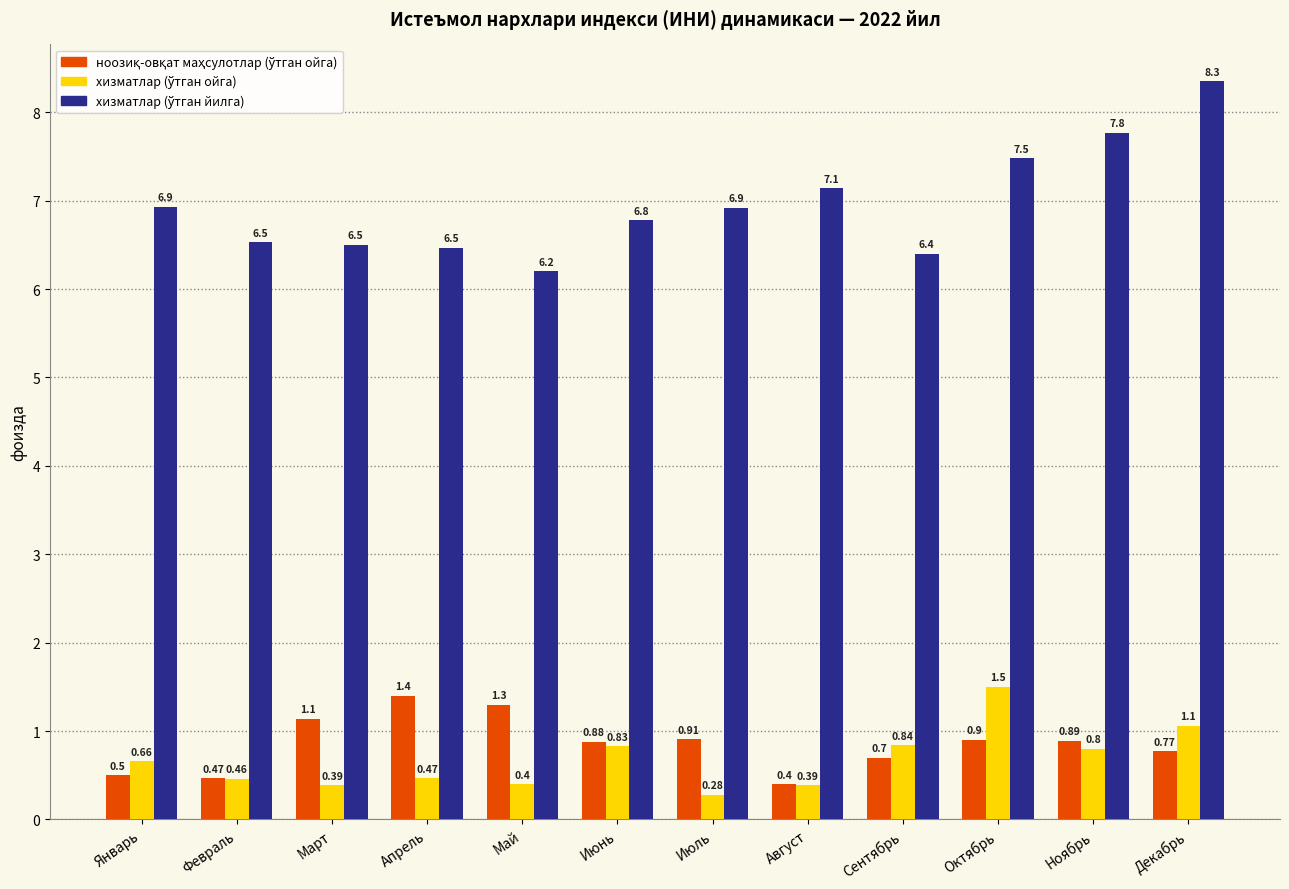

What is the difference between the highest and lowest values at Май?

5.8